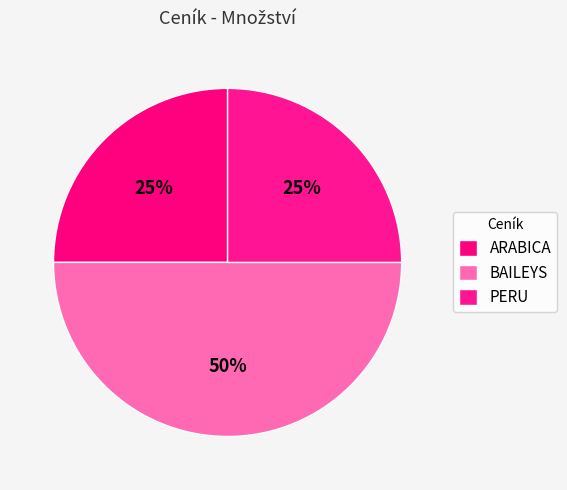

How many slices are in this pie chart?

3